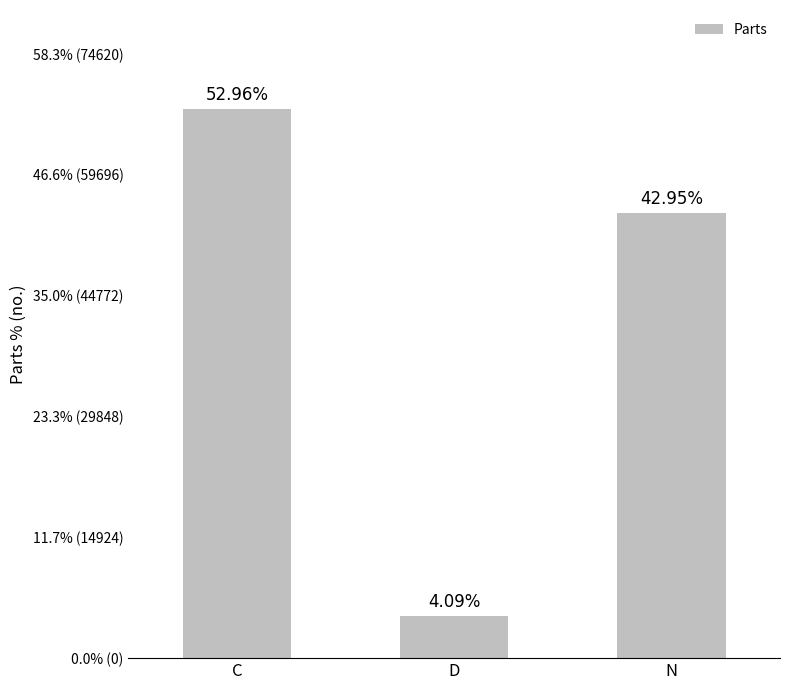

Are the bars horizontal?

No